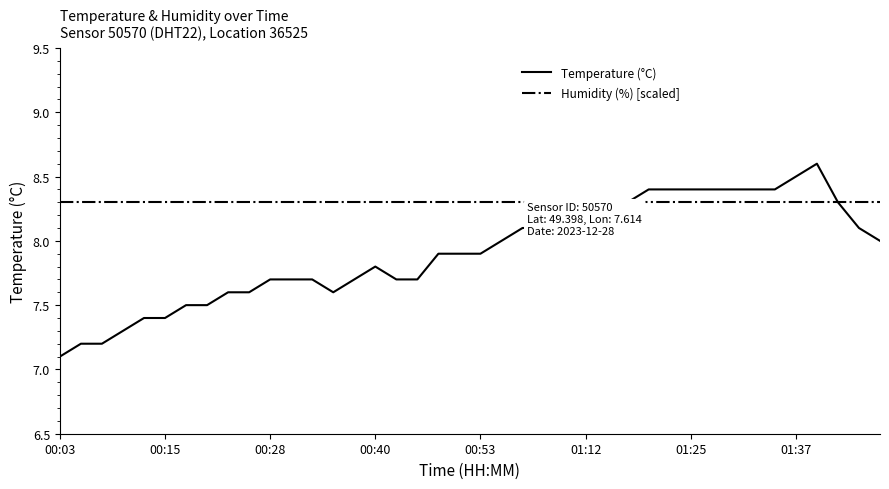

Which series has the widest spread of values?

Temperature (°C)